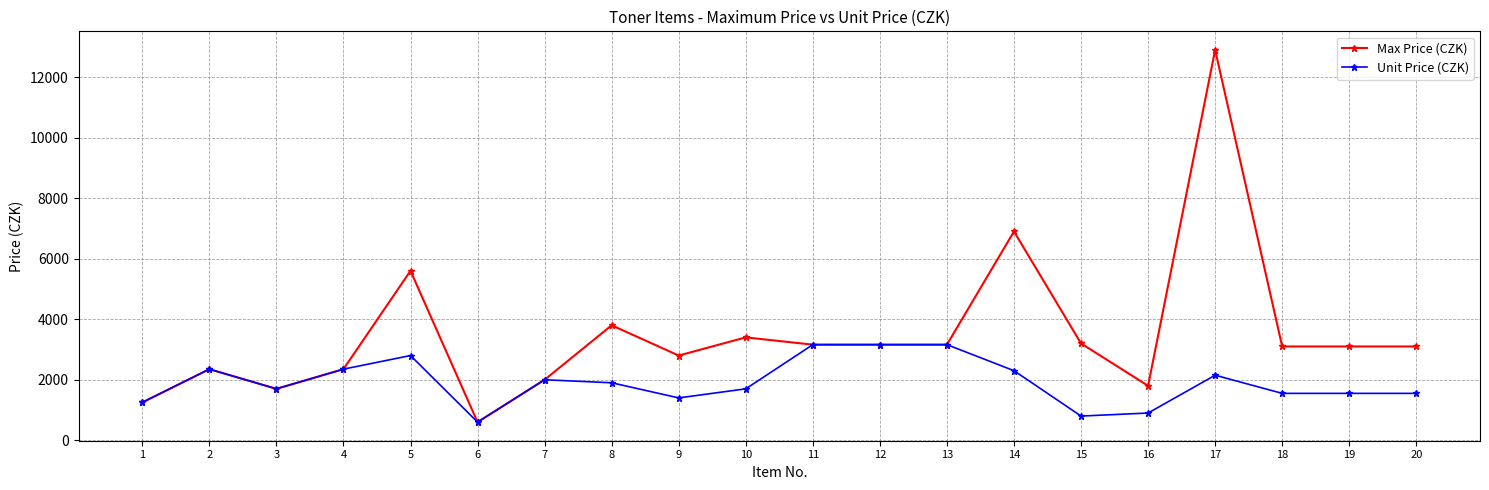

What is the value of the Max Price (CZK) point at the 11th from the left?

3160